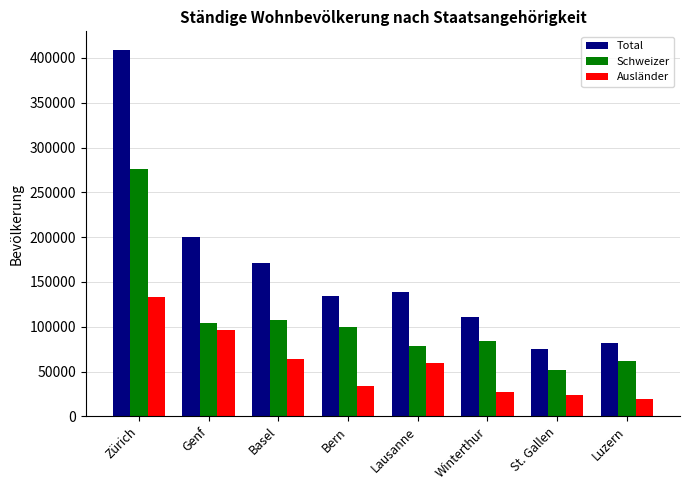

At how many categories does at least one series exceed 397234?

1